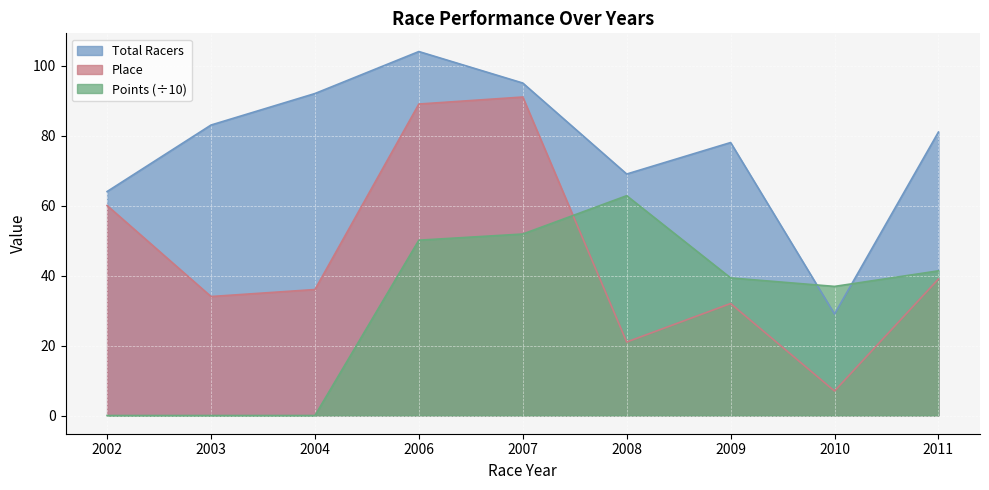

At which category does the chart reach its minimum across all series?

2002